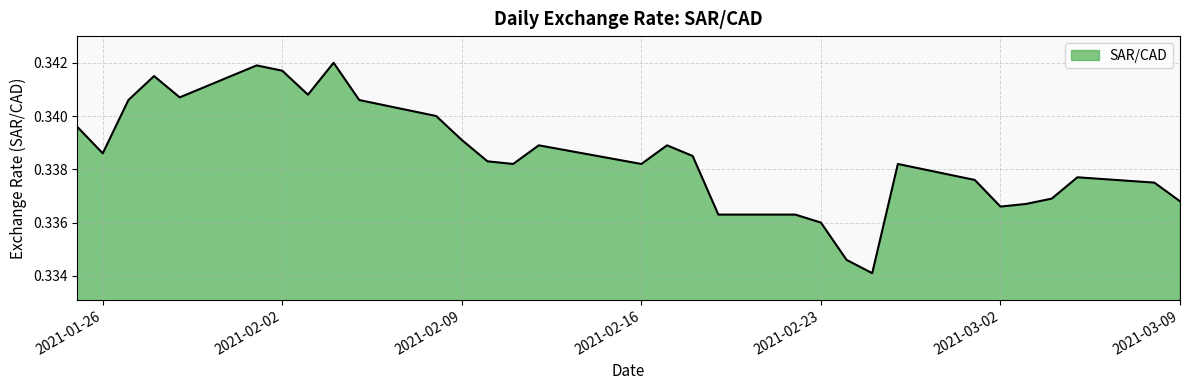

Count the number of categories in the chart.

31